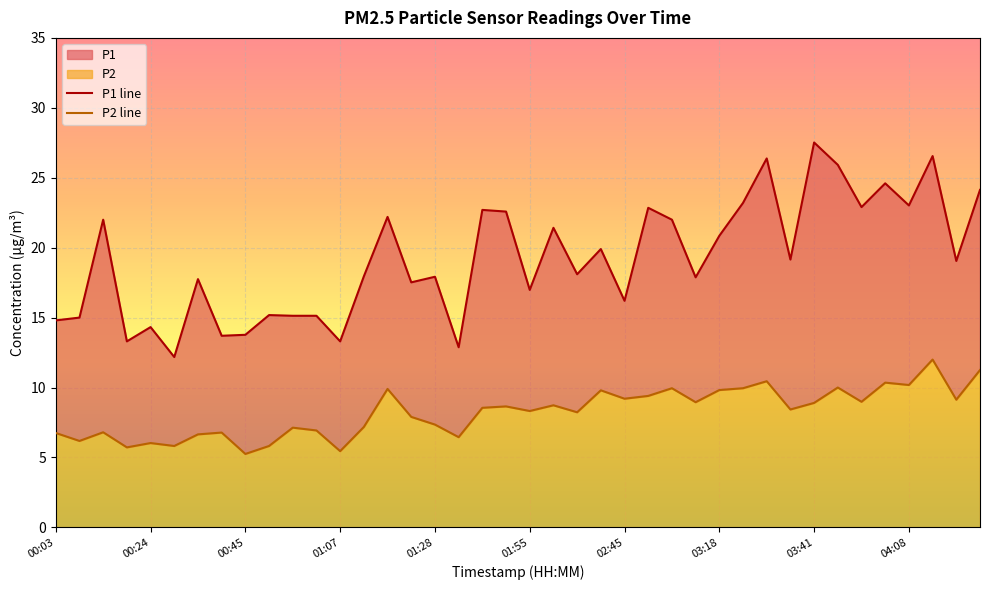

True or false: P2 line and P1 line intersect in this chart.

False